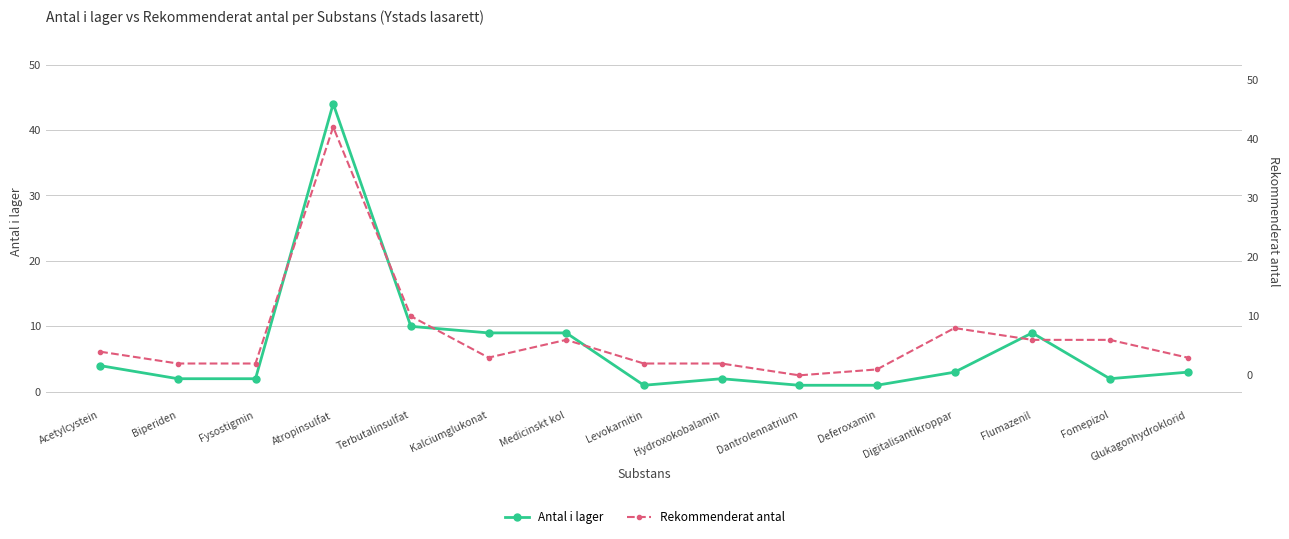

In Antal i lager, how many points are higher than both neighbors (excluding endpoints)?

3